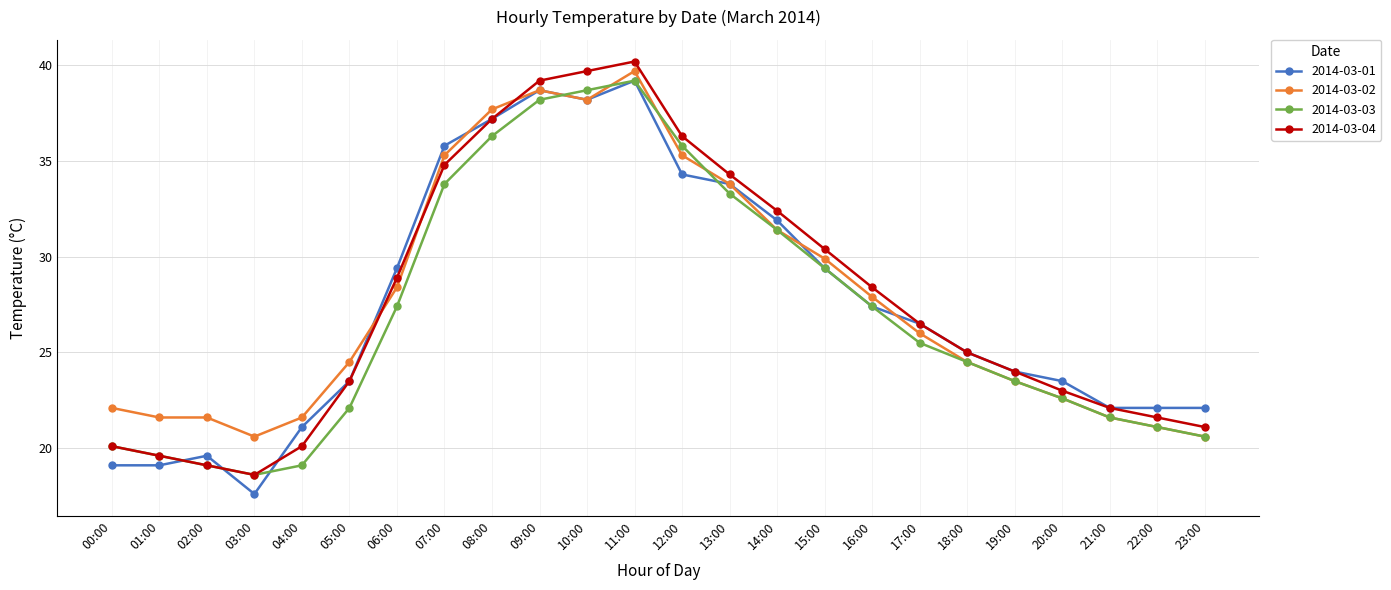

What is the difference between the maximum and minimum values in the 2014-03-04 series?

21.6